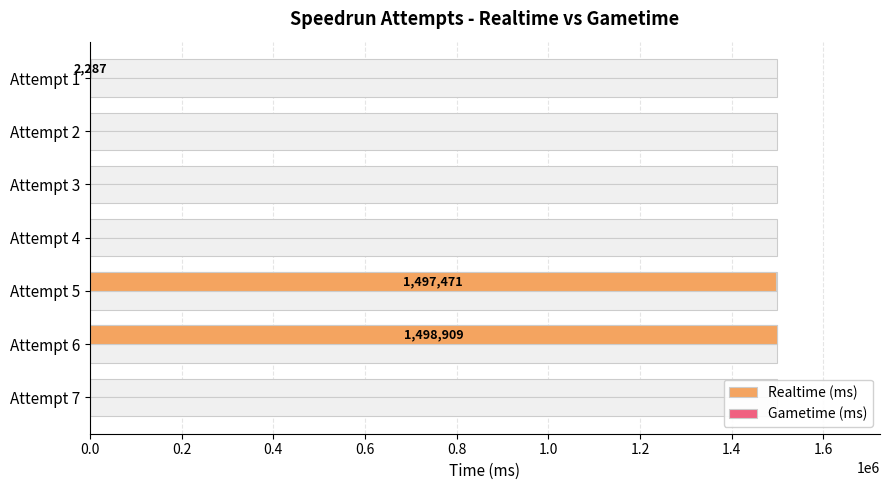

Are the bars horizontal?

Yes